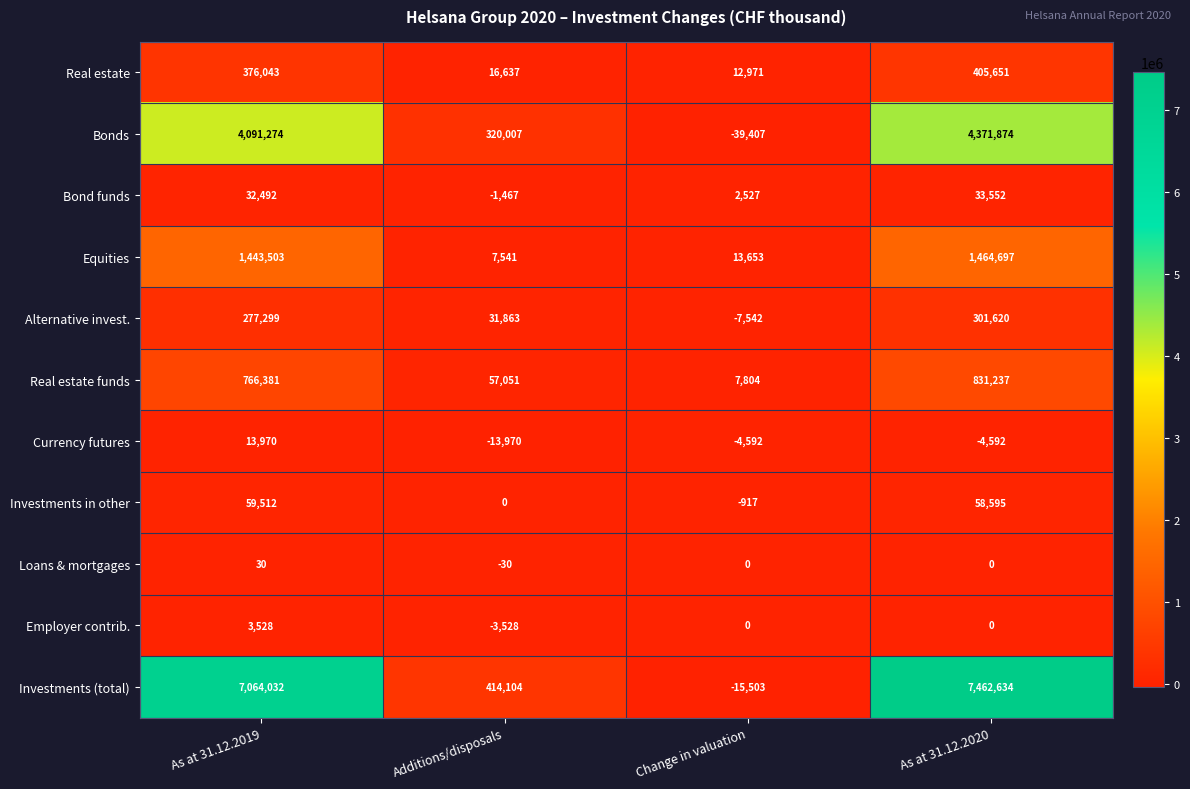

Which label corresponds to the smallest value in the chart?

Change in valuation